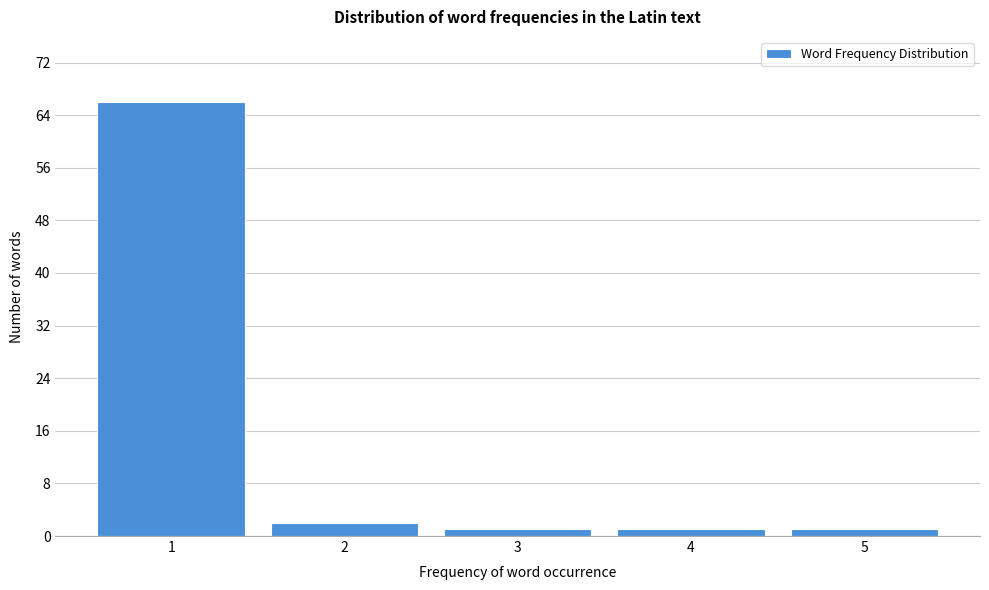

Reading left to right, transcribe this chart: for each bar, give the range it covers on the x-axis and its height. The values are not printed on the chart, so give them approximately, as read against the axis.

0.5 to 1.5: 66
1.5 to 2.5: 2
2.5 to 3.5: 1
3.5 to 4.5: 1
4.5 to 5.5: 1